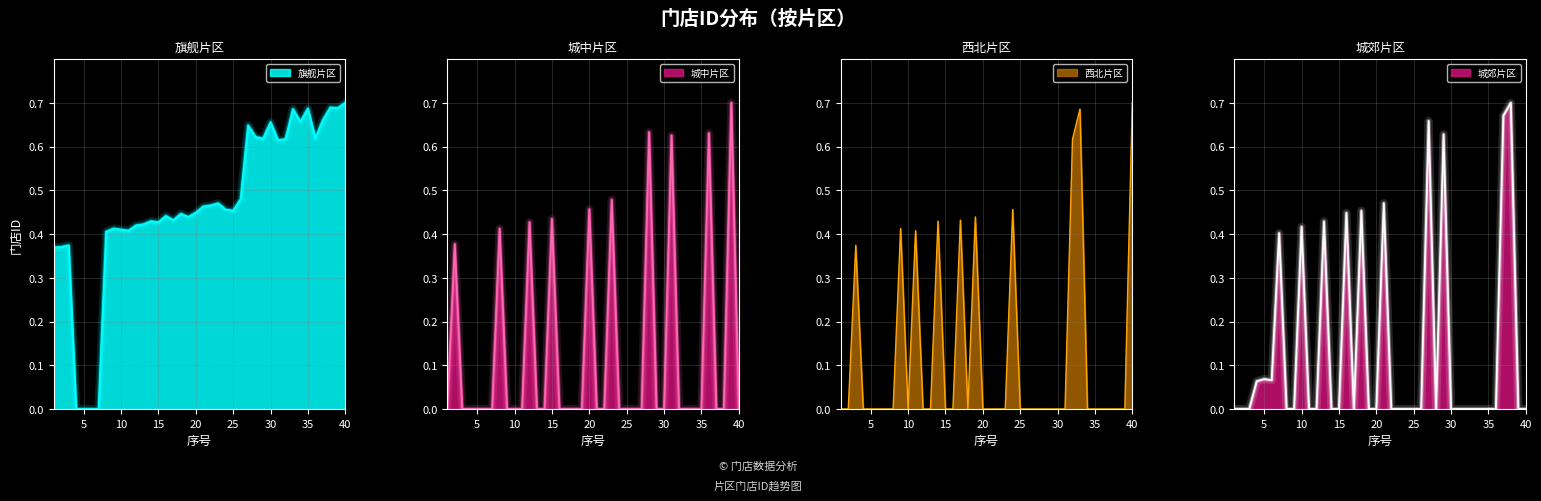

What is the highest value of the 城郊片区 series?

0.7